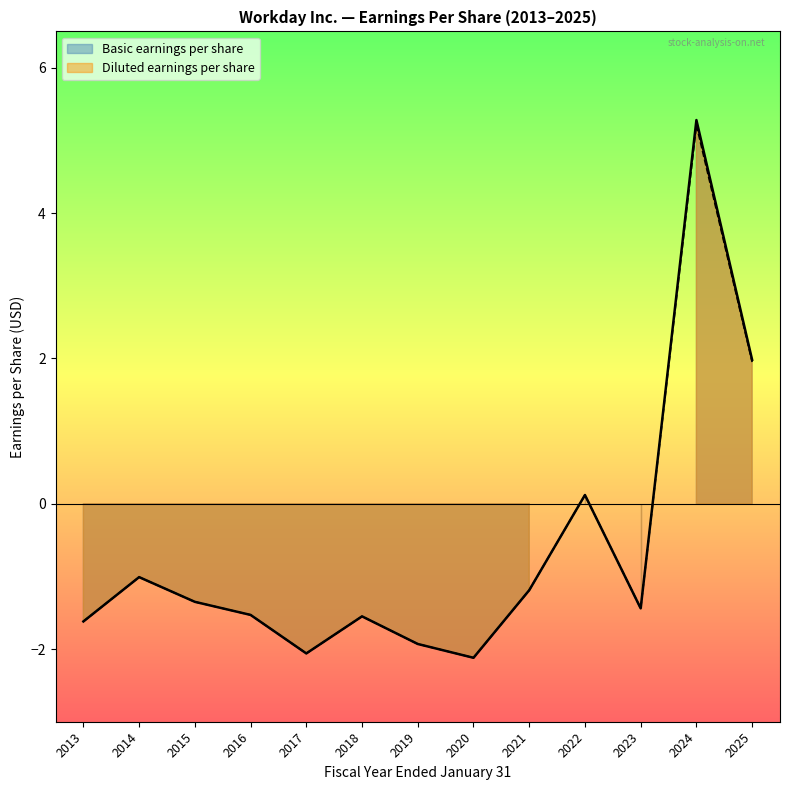

Which category has the lowest value across all series?

2020